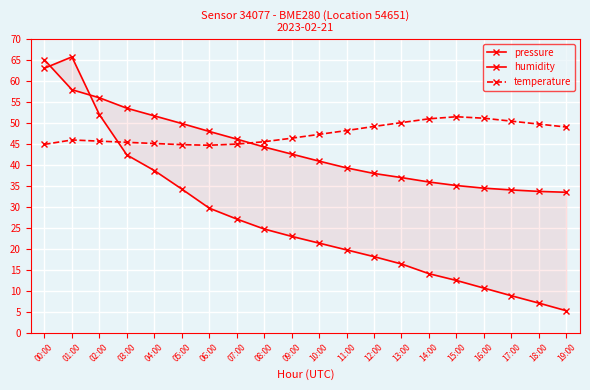

Between 14:00 and 09:00, which is larger?

09:00